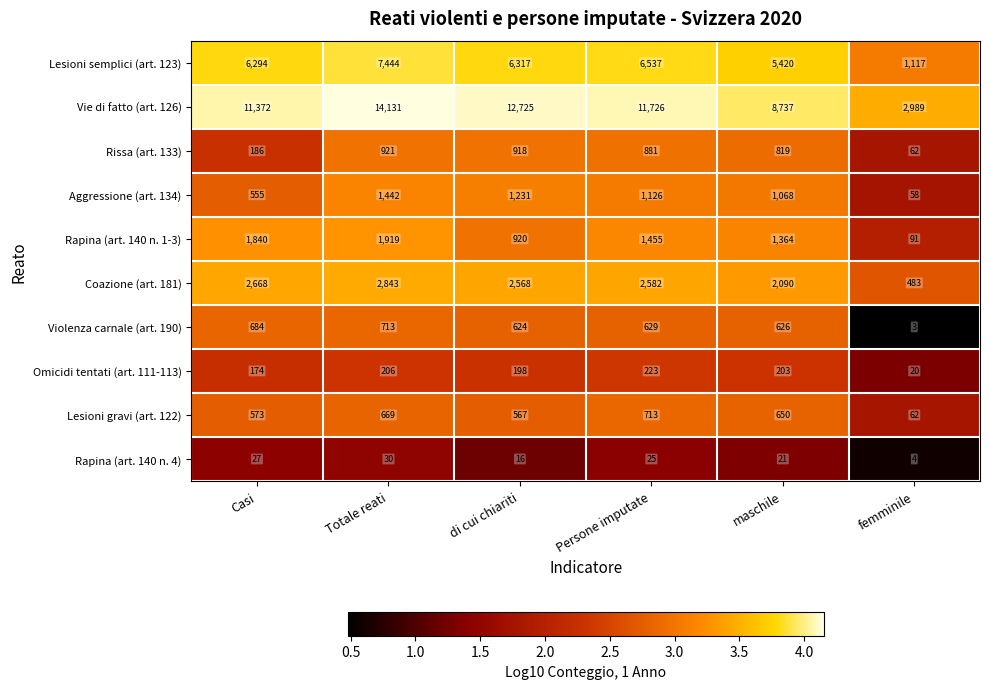

At which category does the chart reach its peak across all series?

Totale reati